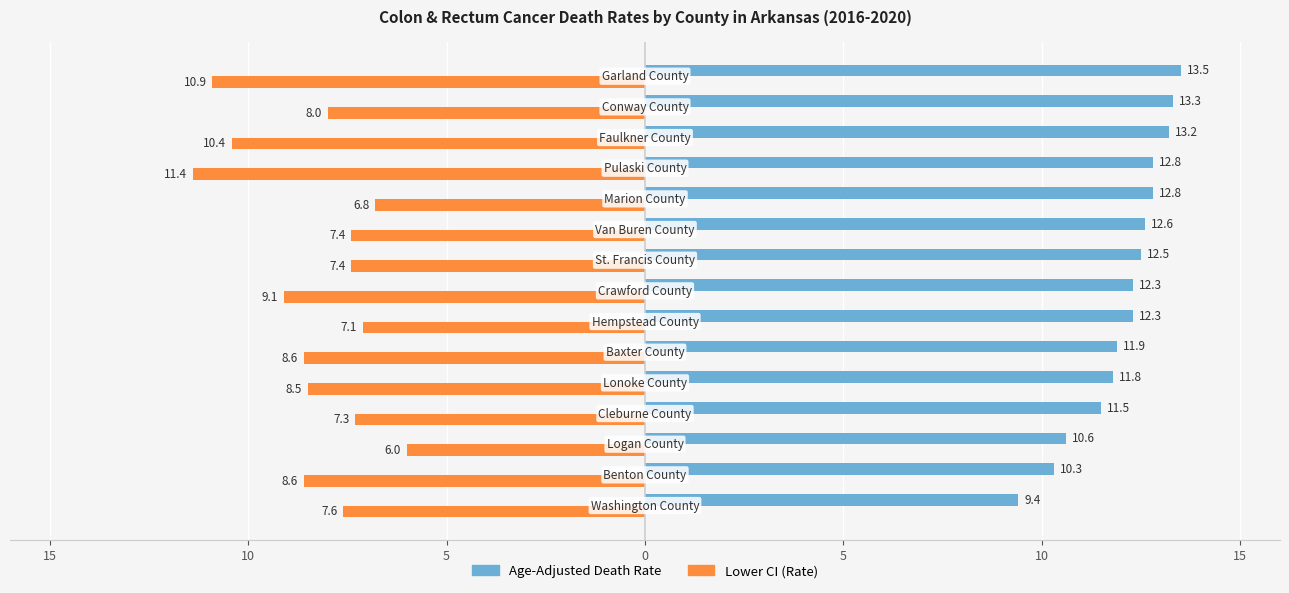

Reading left to right, transcribe all the data shown in this chart.

Age-Adjusted Death Rate: 9.4	10.3	10.6	11.5	11.8	11.9	12.3	12.3	12.5	12.6	12.8	12.8	13.2	13.3	13.5
Lower CI (Rate): -7.6	-8.6	-6.0	-7.3	-8.5	-8.6	-7.1	-9.1	-7.4	-7.4	-6.8	-11.4	-10.4	-8.0	-10.9